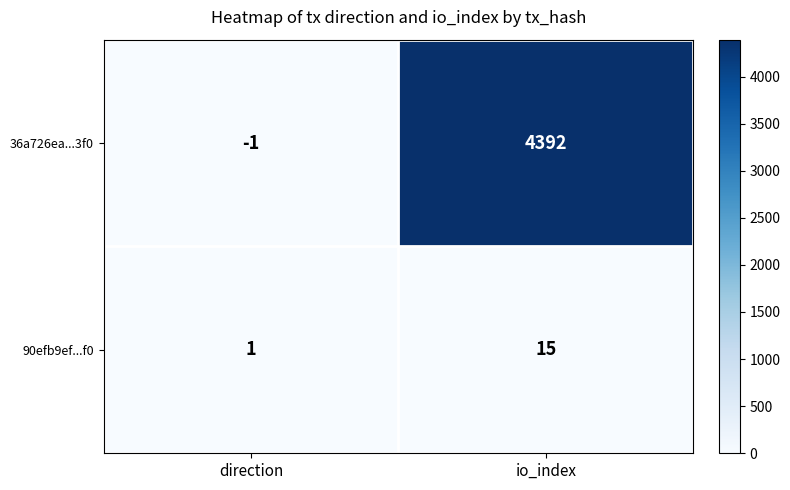

What is the sum of all 36a726ea...3f0 values?

4391